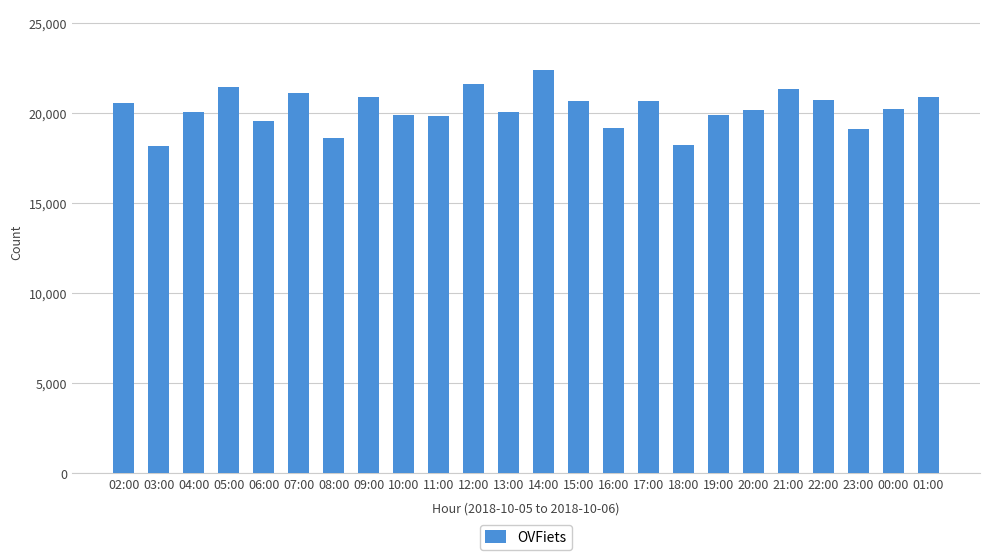

Where does the data first go above 20251?

02:00